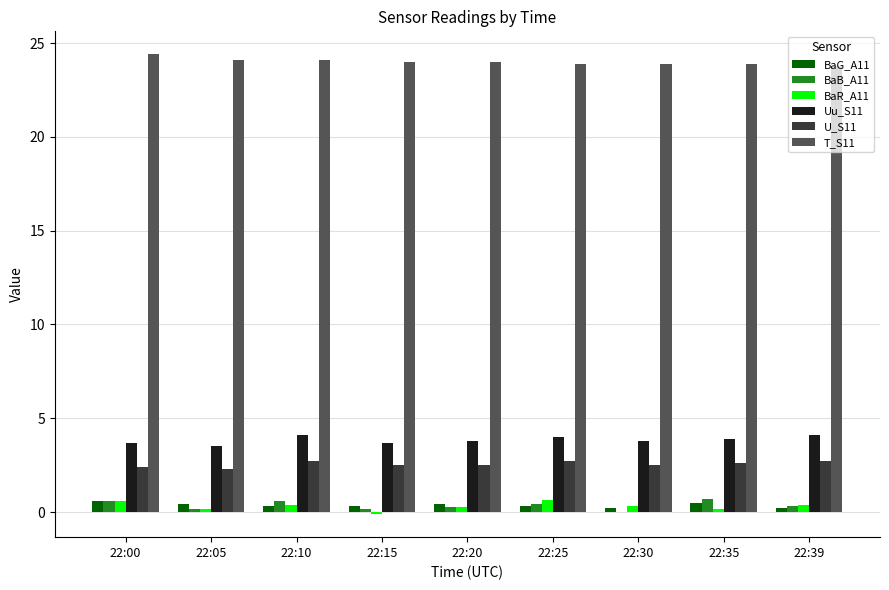

What value does the BaG_A11 series have at 22:05?

0.4